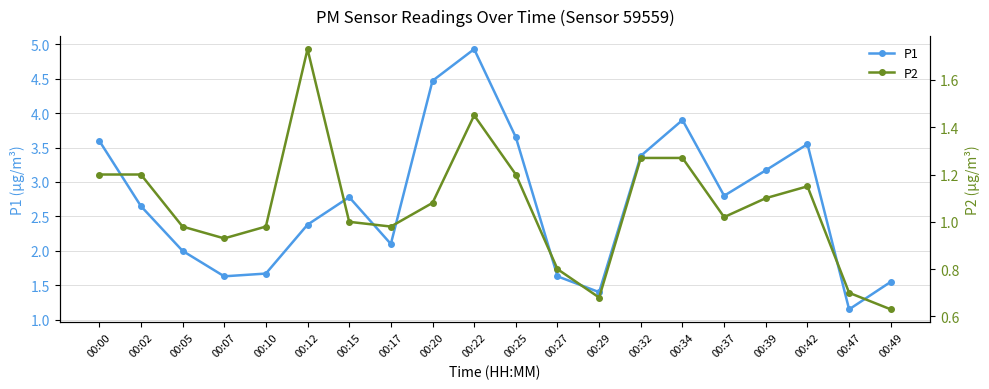

At how many categories does at least one series exceed 0?

20